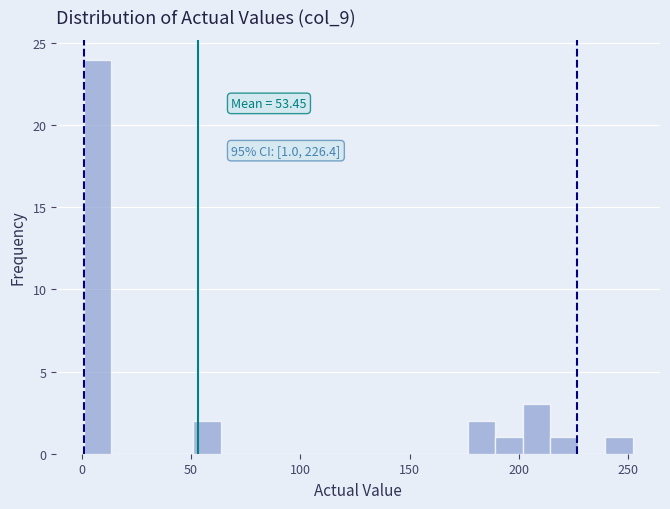

Read against the x-axis, roughly where is the centre of the tallest bar?

5